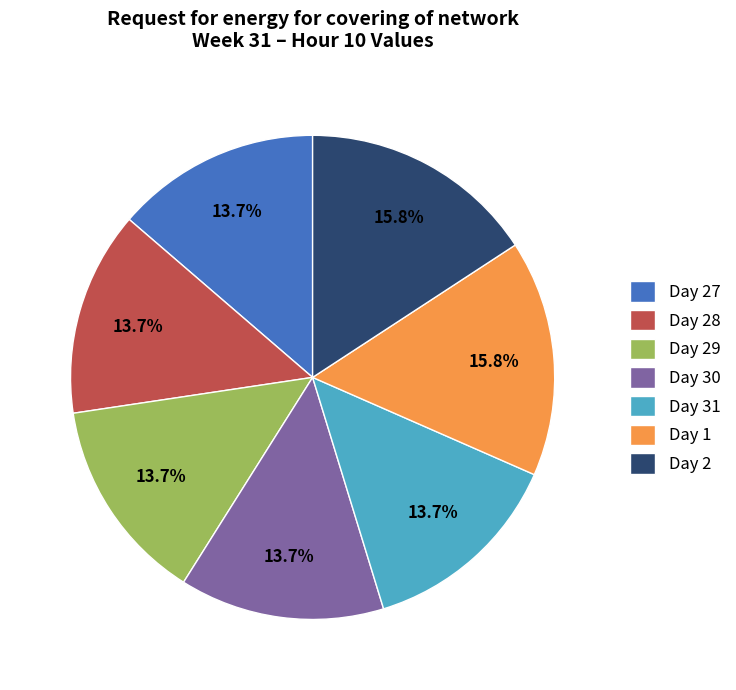

To the nearest percent, what is the difference between the largest and smallest slice percentages?

2%